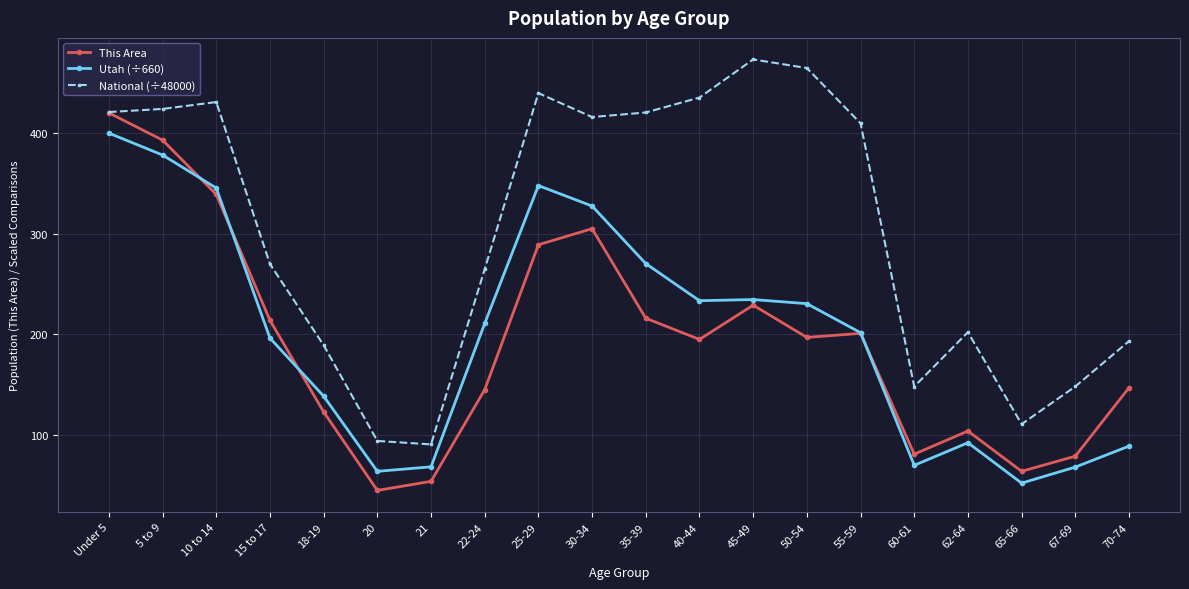

What is the difference between the highest and lowest values at 15 to 17?

73.5